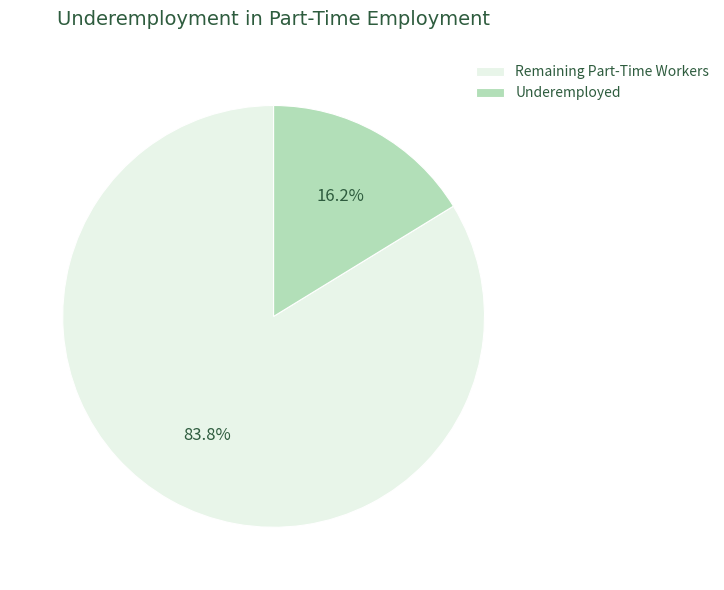

Is the sum of Remaining Part-Time Workers and Underemployed greater than half?

Yes